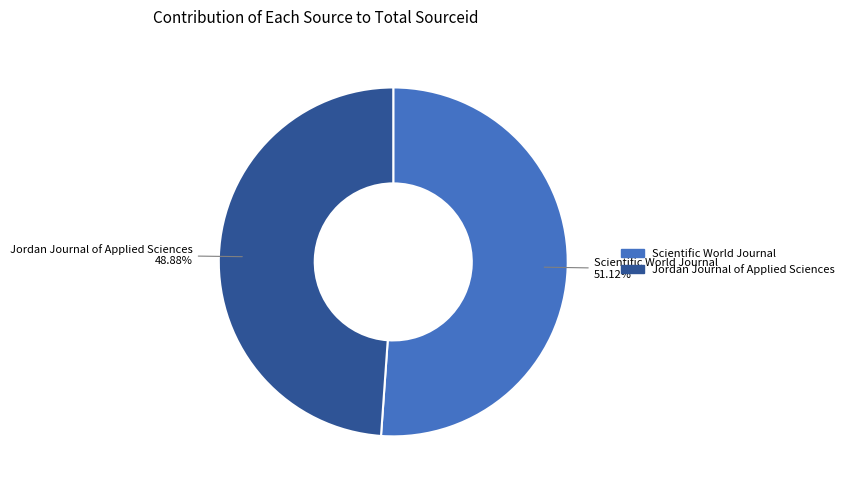

Is it true that Scientific World Journal is 59% of the pie?

False